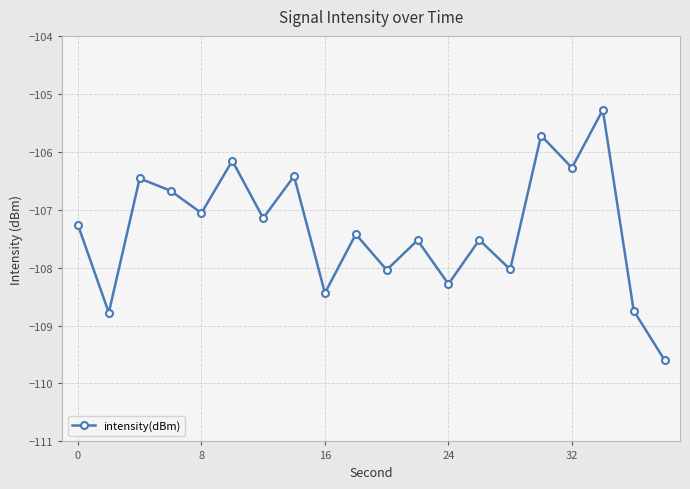

What is the greatest value displayed?

-105.3